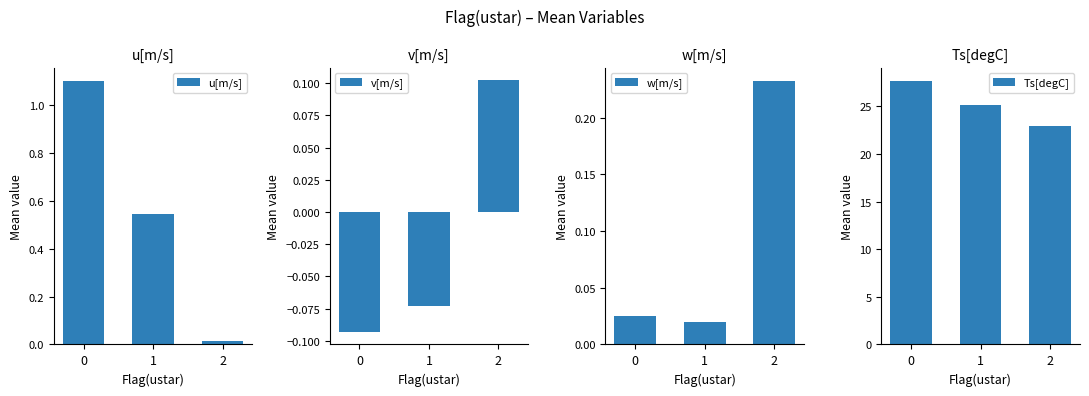

True or false: Ts[degC] has a value of 23.0 at 2.

True